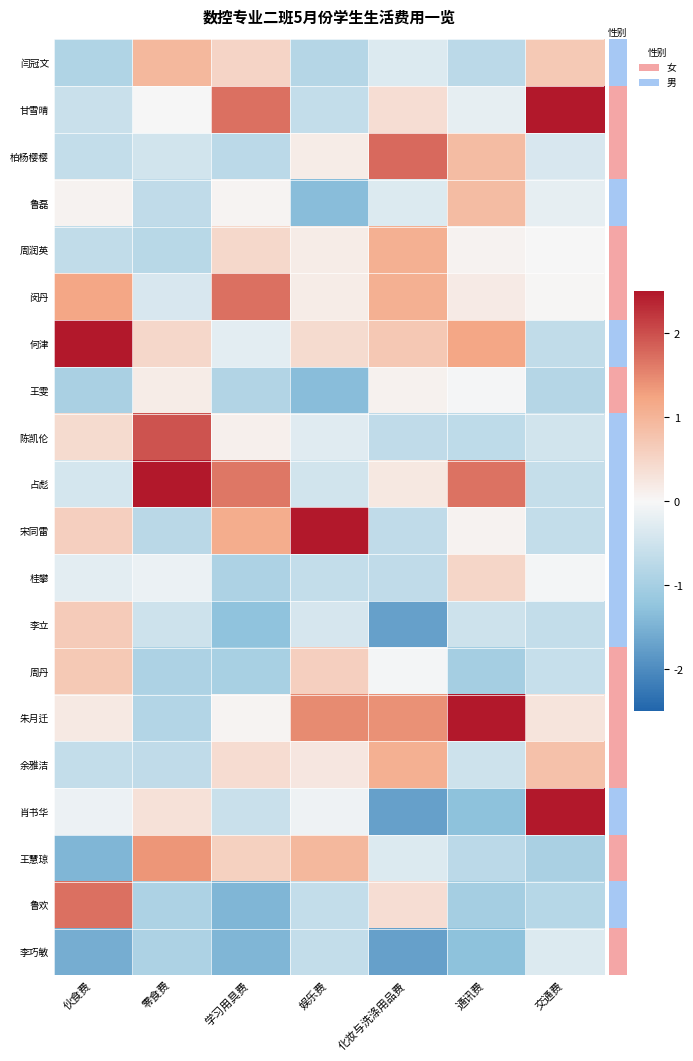

Which category has the highest value across all series?

娱乐费